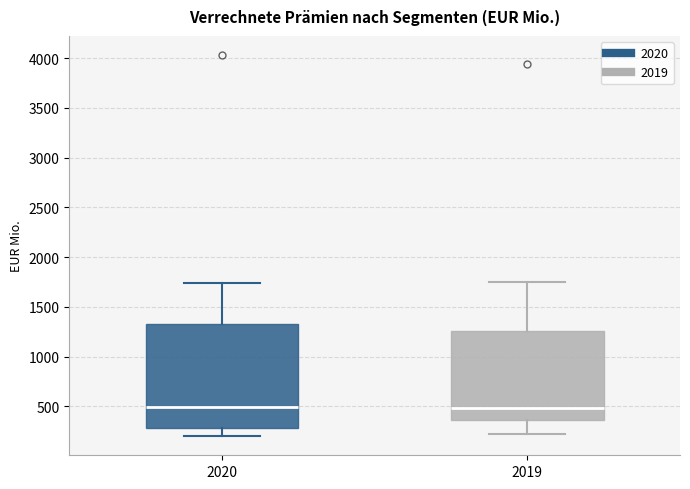

Reading left to right, transcribe this box plot: for each box, give where its median line is, the range the box spans, and where its two whiskers end, as read against the y-axis. The values are not printed on the chart, so give them approximately, as read against the axis.

2020: median 500, box 300 to 1350, whiskers 200 to 1750
2019: median 500, box 350 to 1250, whiskers 200 to 1750